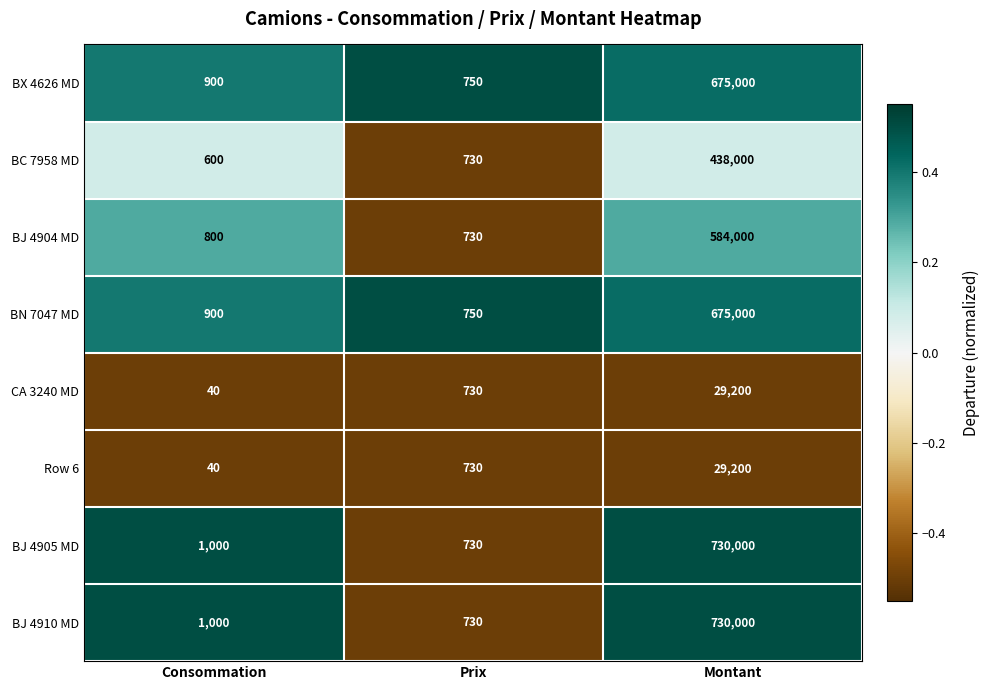

What is the spread (max minus min) of values at Consommation?

960